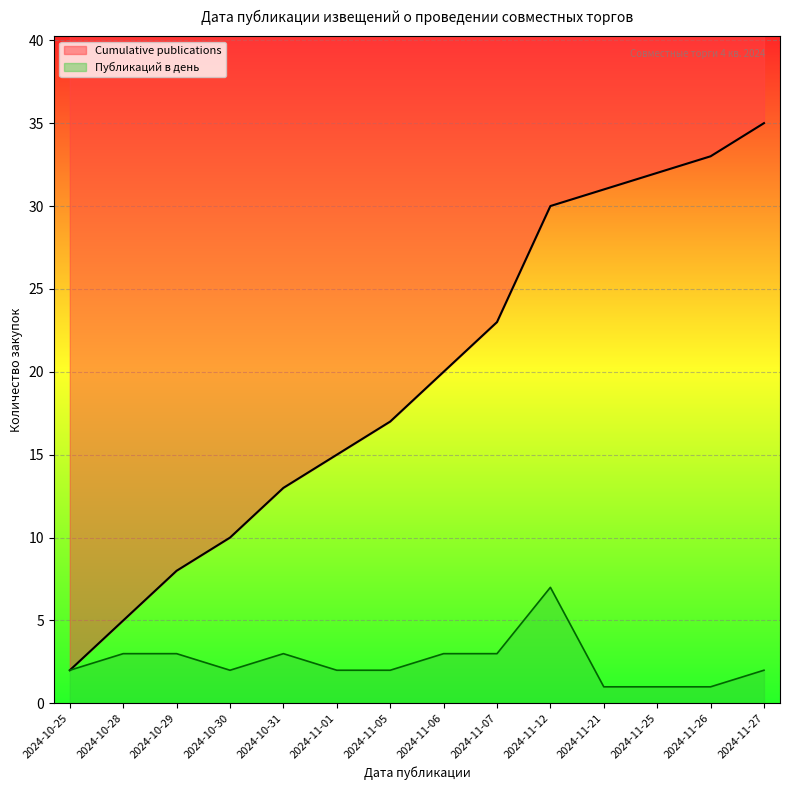

Which has a higher value, 2024-11-06 or 2024-11-05?

2024-11-06